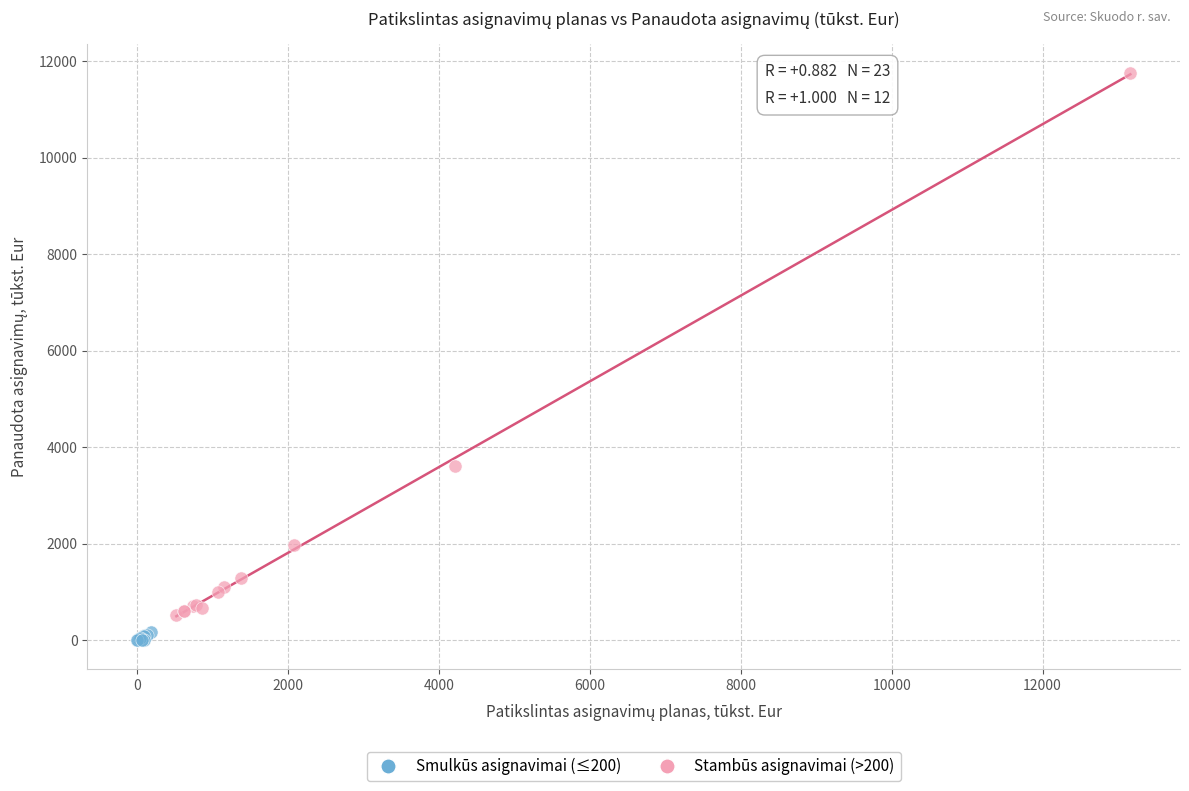

Which series reaches the minimum Y coordinate?

Smulkūs asignavimai (≤200)